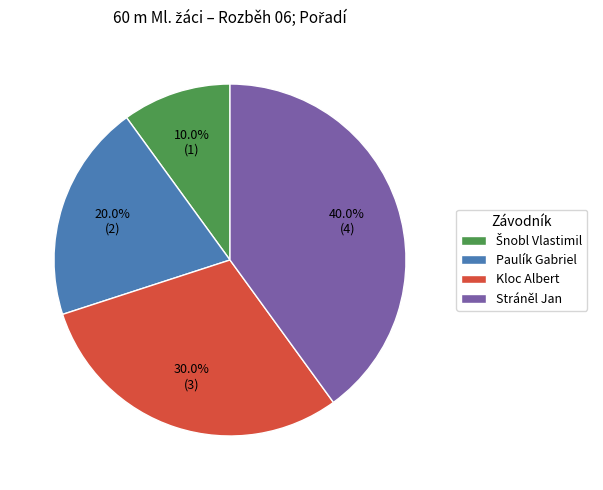

What is the total percentage of Paulík Gabriel and Kloc Albert?

50.0%